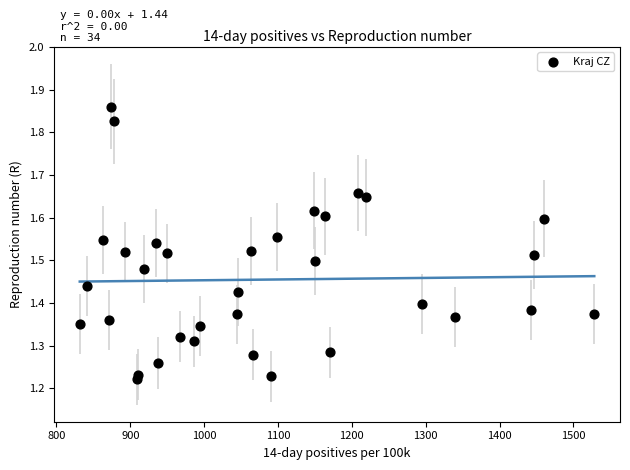

What is the range of Y values (max minus min)?

0.6